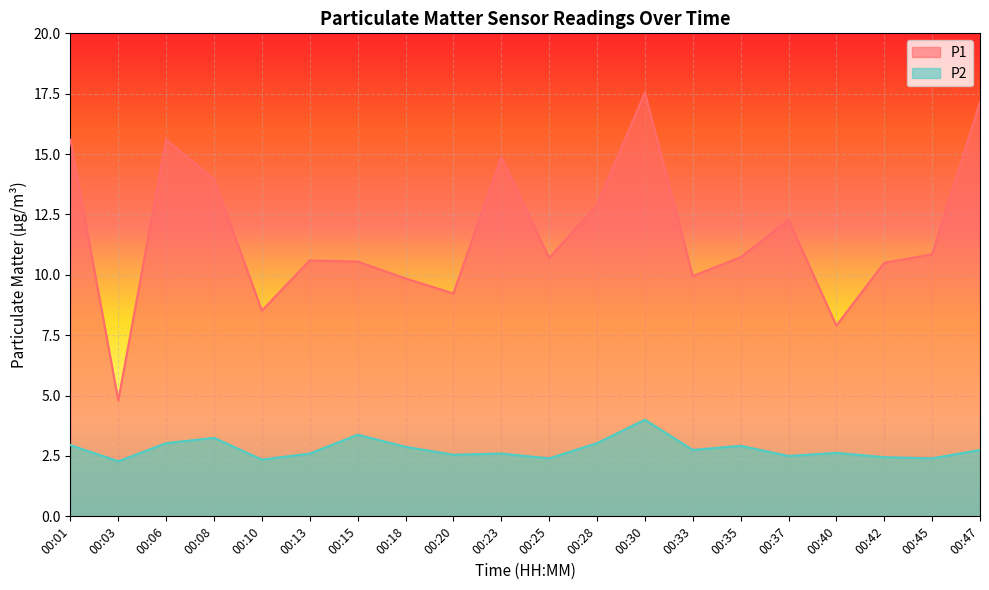

Between 00:06 and 00:18, which is larger?

00:06